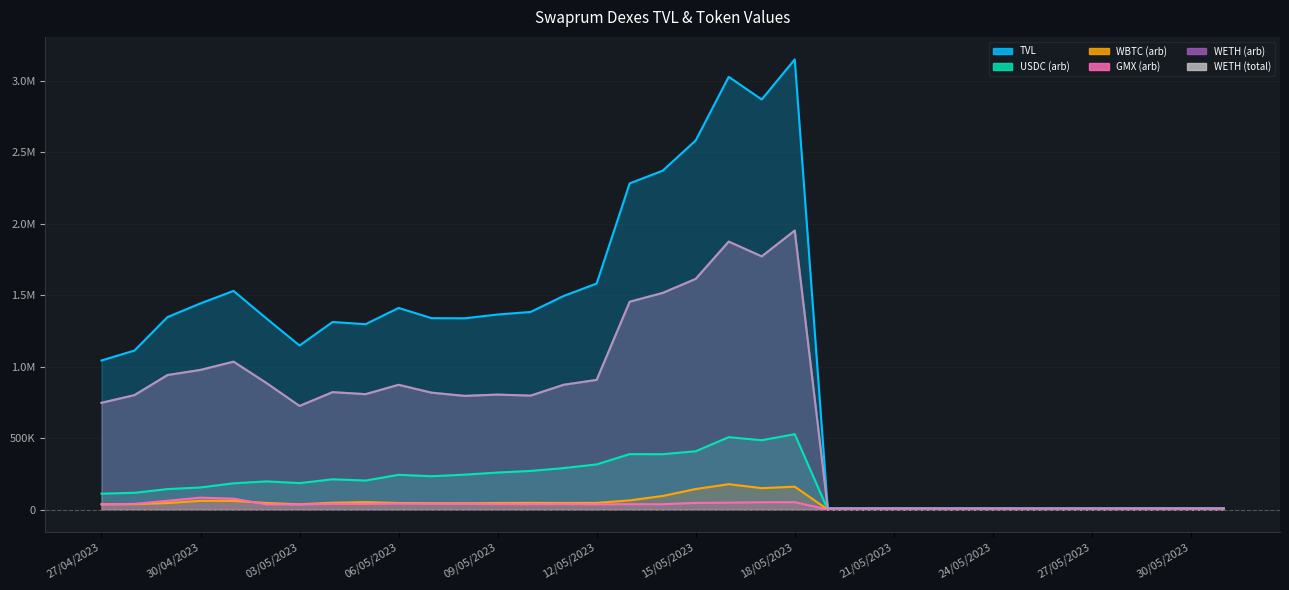

What is the average value of the WETH (total) series?

682297.8